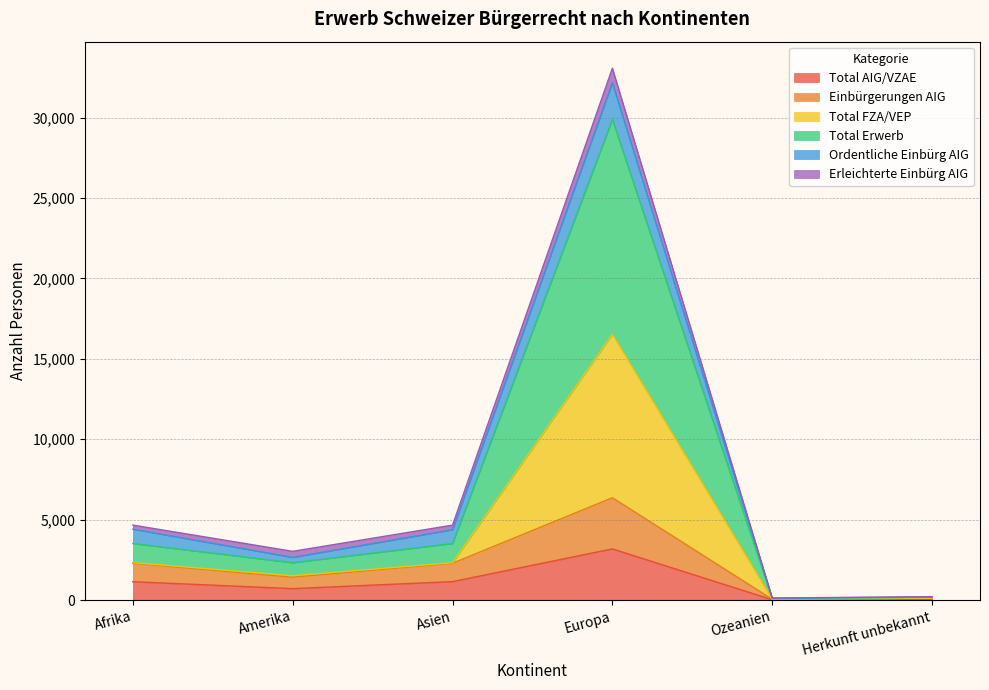

Does the chart display data point markers on the line(s)?

No